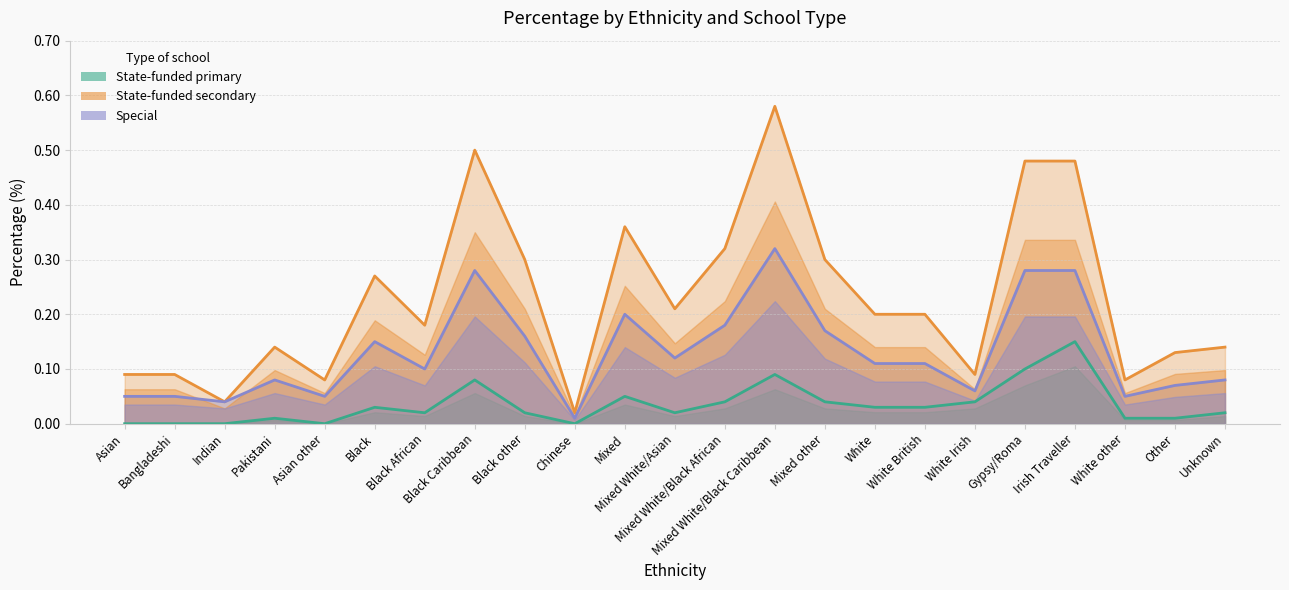

Rank the series by their average value, from lowest to highest.

State-funded primary, Special, State-funded secondary